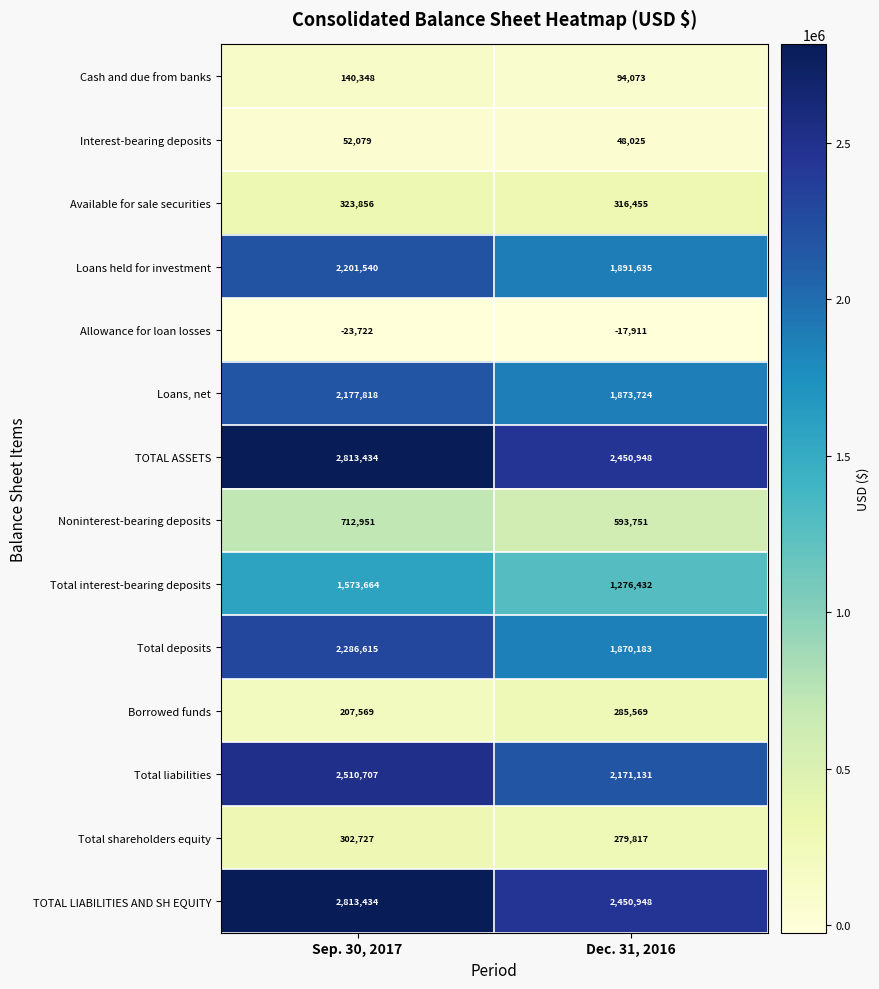

What is the total value across all series at Dec. 31, 2016?

15584780